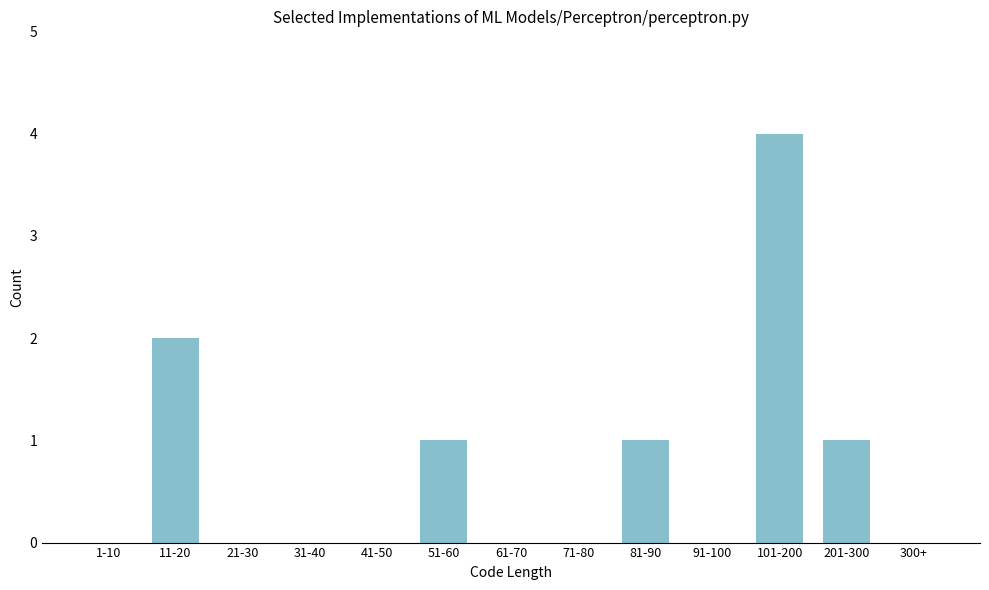

Reading left to right, what are all the values shown in this chart?

1-10=0	11-20=2	21-30=0	31-40=0	41-50=0	51-60=1	61-70=0	71-80=0	81-90=1	91-100=0	101-200=4	201-300=1	300+=0